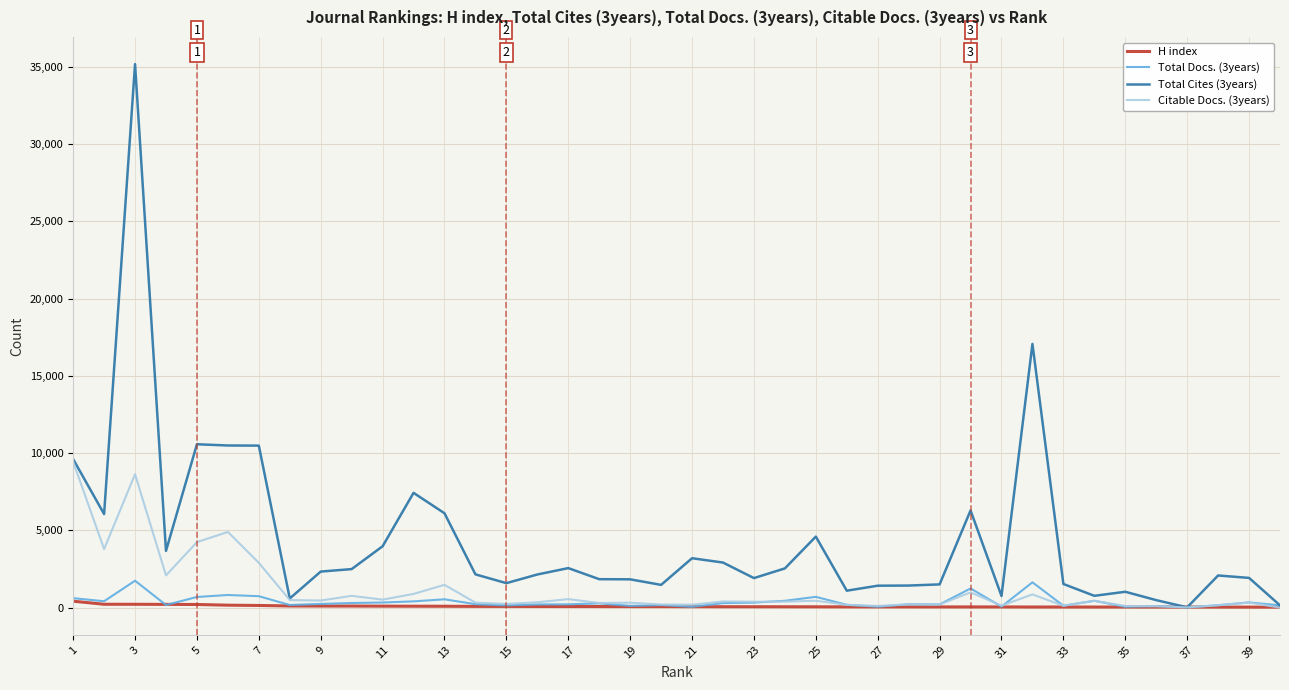

Does the chart display data point markers on the line(s)?

No